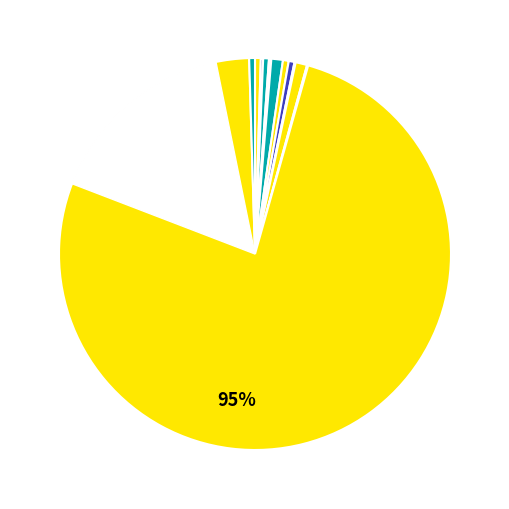

Is BETA-CYPERMETHRIN the majority of the pie?

No